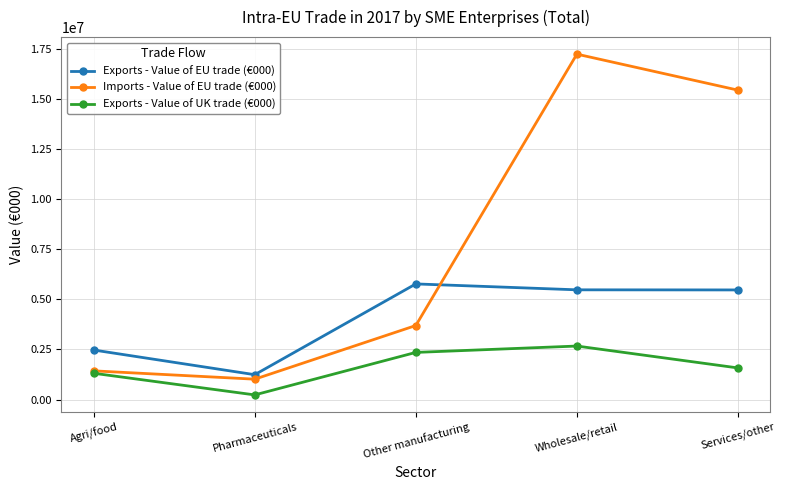

How many categories are shown in the chart?

5